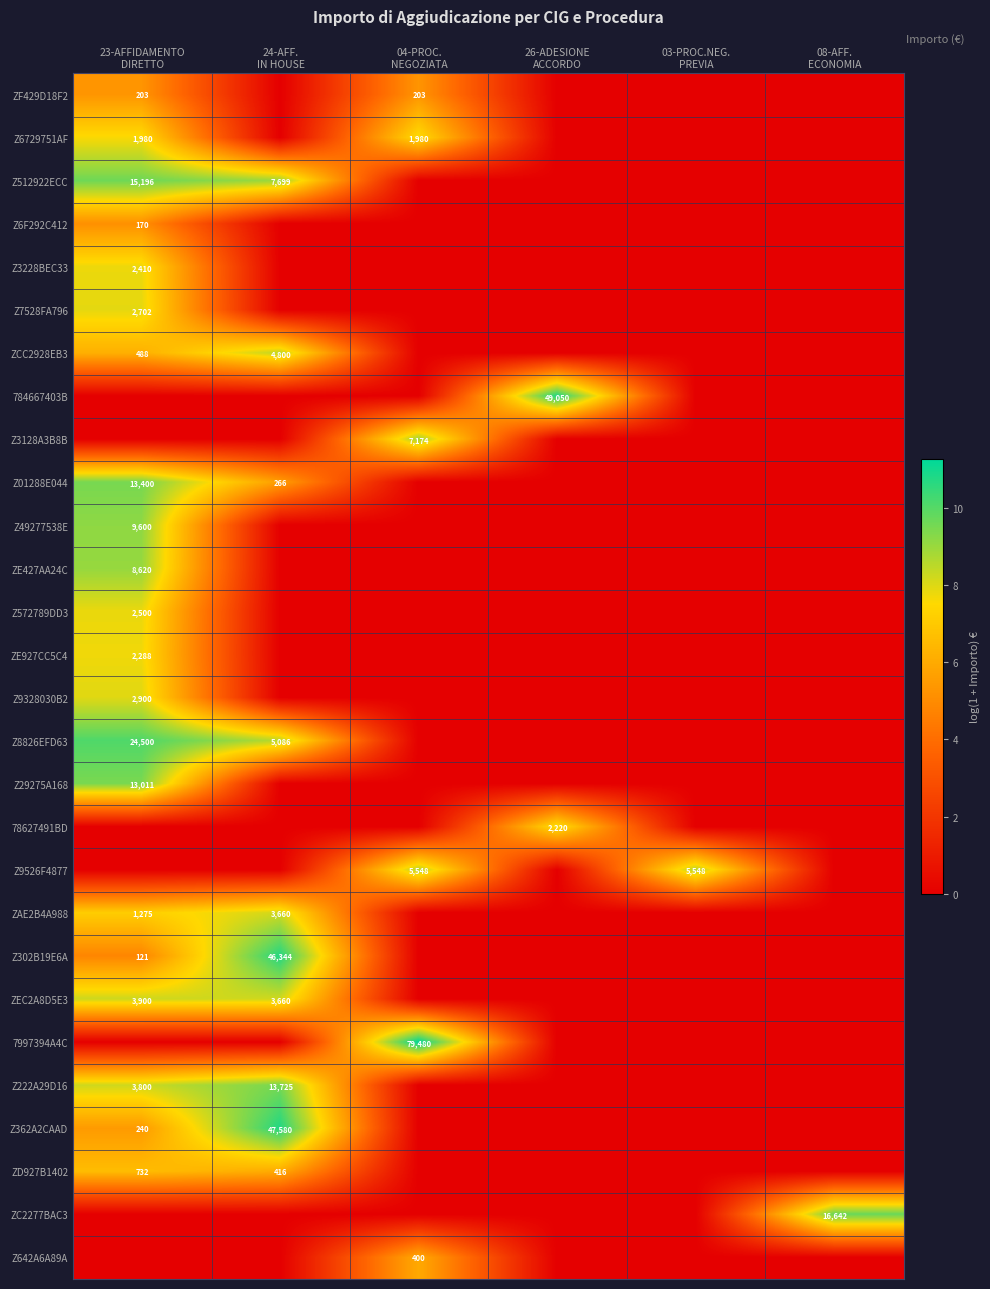

Is the value of ZF429D18F2 at 08-AFF. ECONOMIA greater than the value of Z9526F4877 at 04-PROC. NEGOZIATA?

No